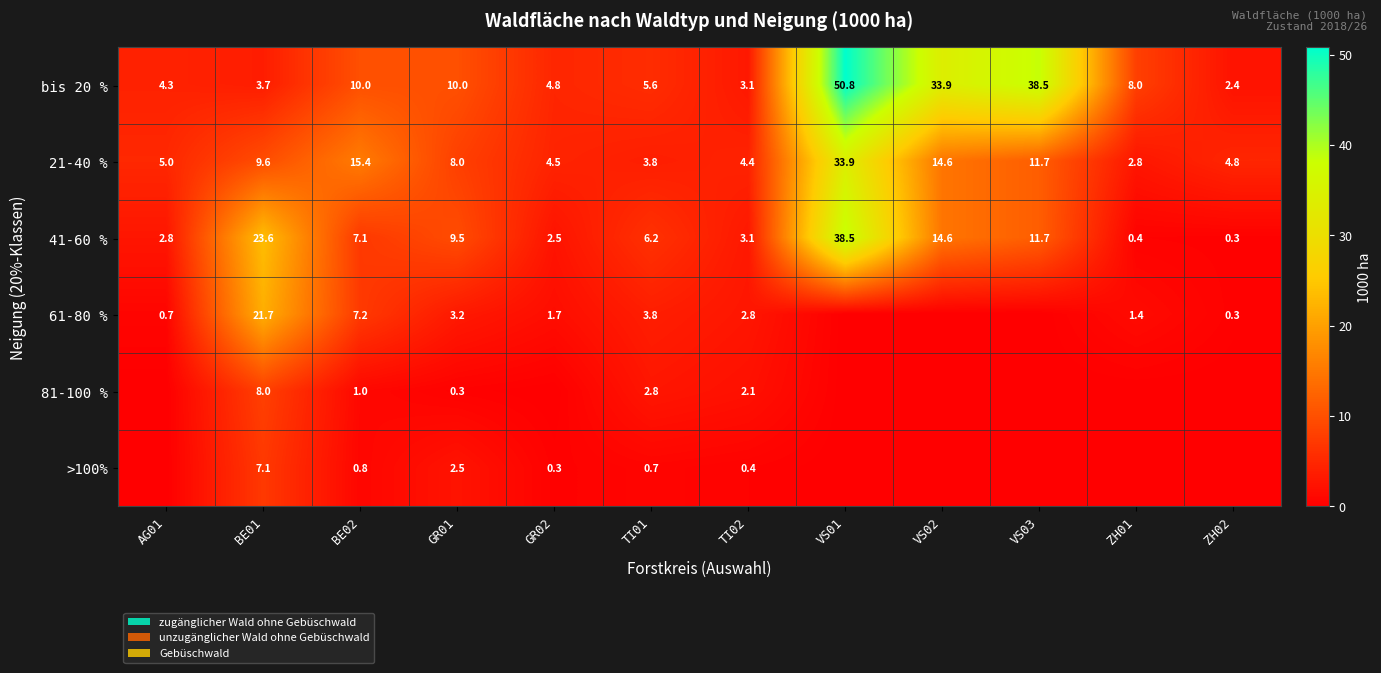

What value does the 21-40 % series have at GR02?

4.5